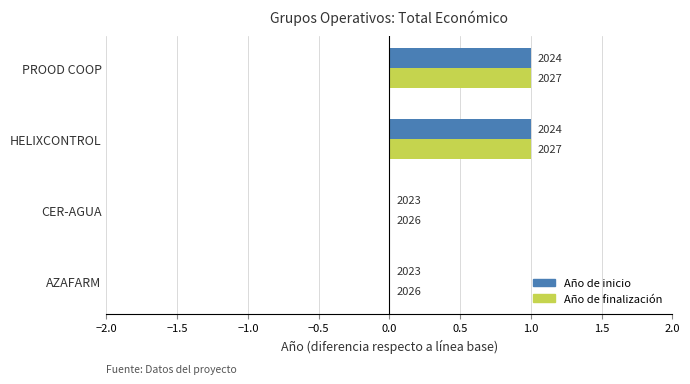

What position from the left is PROOD COOP?

4